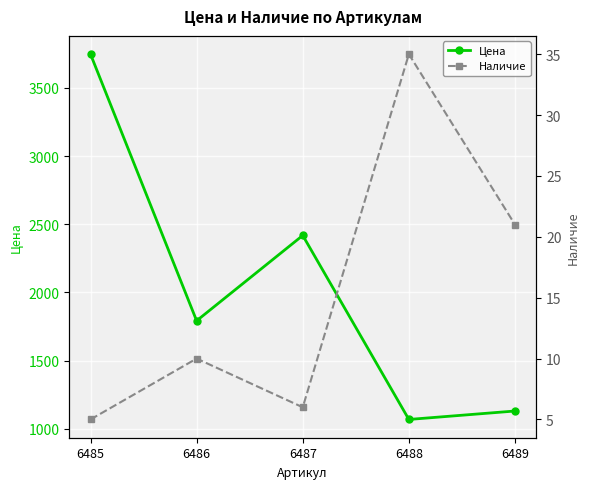

Rank the categories by Цена value from lowest to highest.

6488, 6489, 6486, 6487, 6485